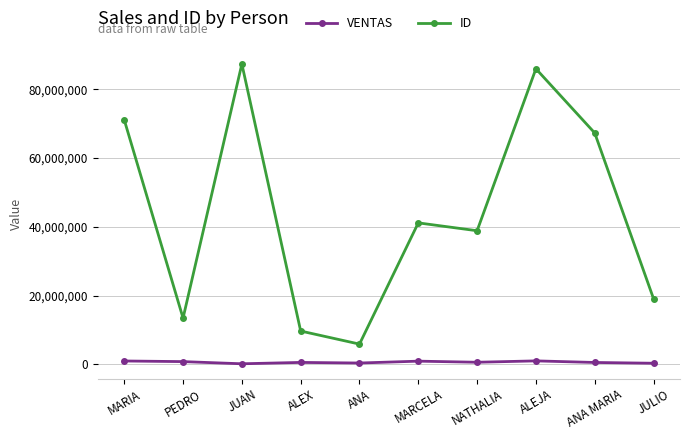

True or false: ID and VENTAS intersect in this chart.

False